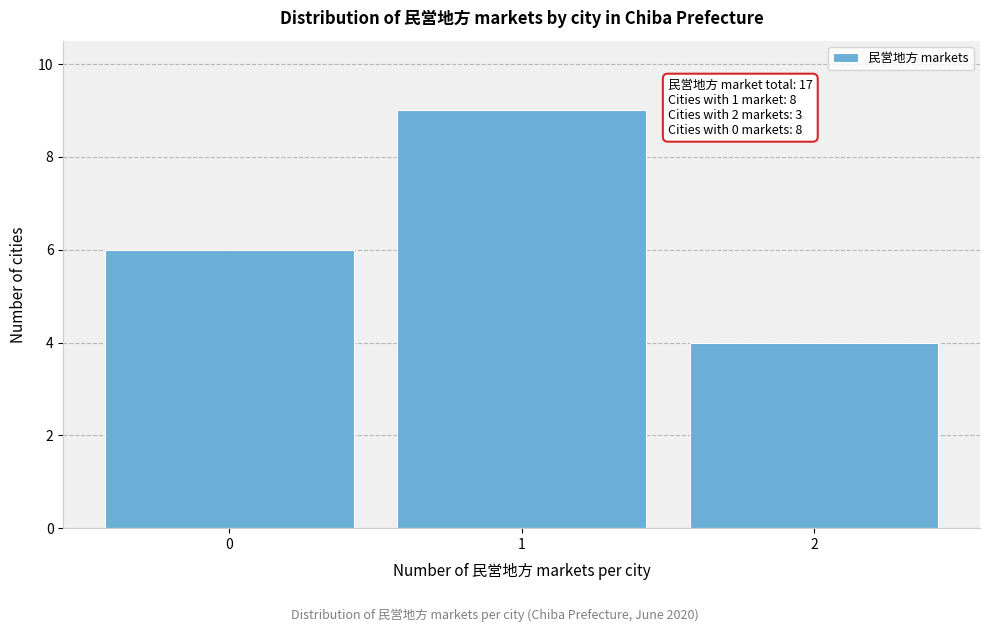

Reading left to right, what are all the values shown in this chart?

6	9	4